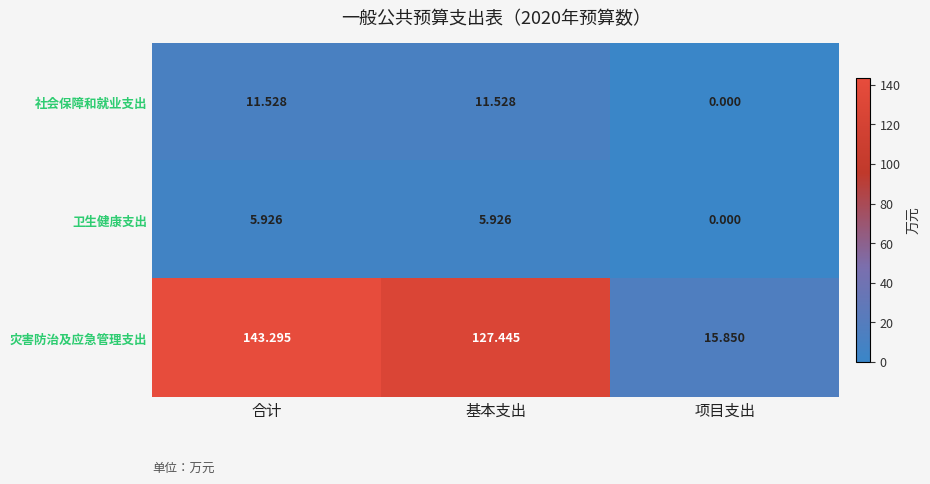

What is the difference between the highest and lowest values at 基本支出?

121.5